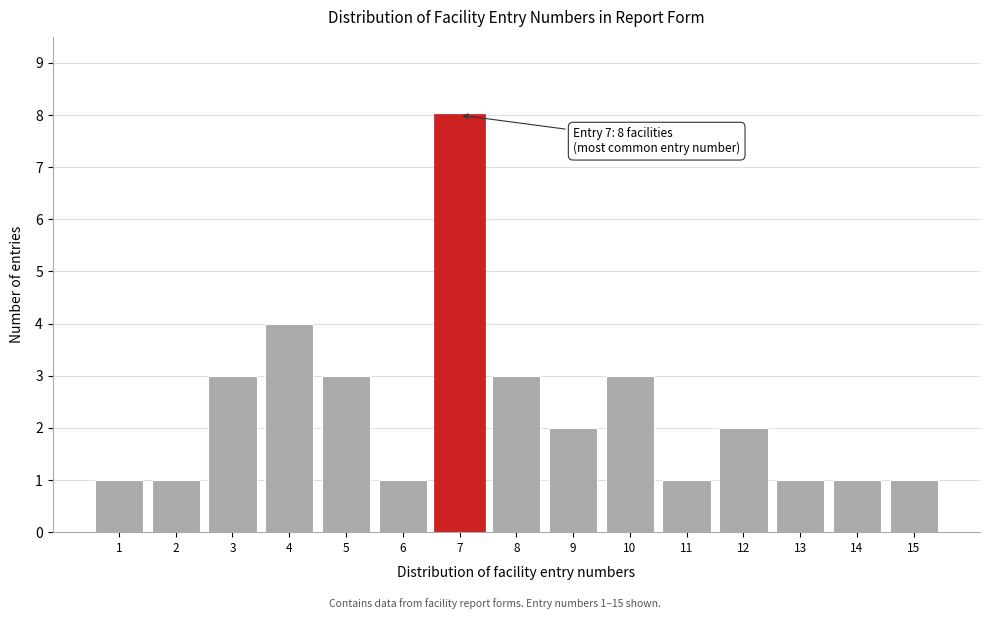

Reading left to right, what are all the values shown in this chart?

1=1	2=1	3=3	4=4	5=3	6=1	7=8	8=3	9=2	10=3	11=1	12=2	13=1	14=1	15=1